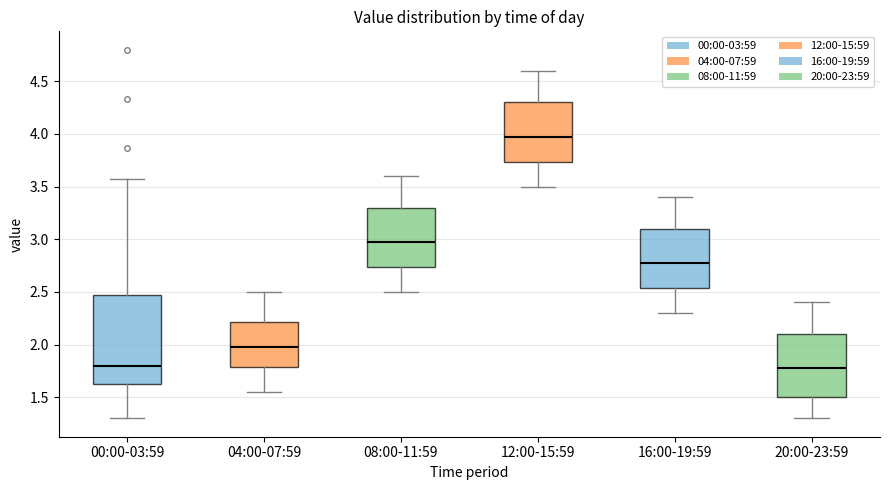

Reading left to right, transcribe this box plot: for each box, give where its median line is, the range the box spans, and where its two whiskers end, as read against the y-axis. The values are not printed on the chart, so give them approximately, as read against the axis.

00:00-03:59: median 1.80, box 1.60 to 2.45, whiskers 1.30 to 3.55
04:00-07:59: median 2.00, box 1.80 to 2.20, whiskers 1.55 to 2.50
08:00-11:59: median 3.00, box 2.75 to 3.30, whiskers 2.50 to 3.60
12:00-15:59: median 4.00, box 3.75 to 4.30, whiskers 3.50 to 4.60
16:00-19:59: median 2.80, box 2.55 to 3.10, whiskers 2.30 to 3.40
20:00-23:59: median 1.80, box 1.50 to 2.10, whiskers 1.30 to 2.40